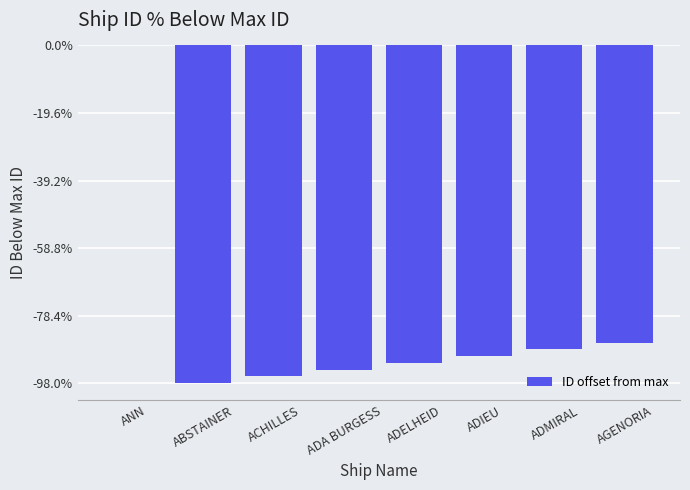

Which category has the highest value across all series?

ANN